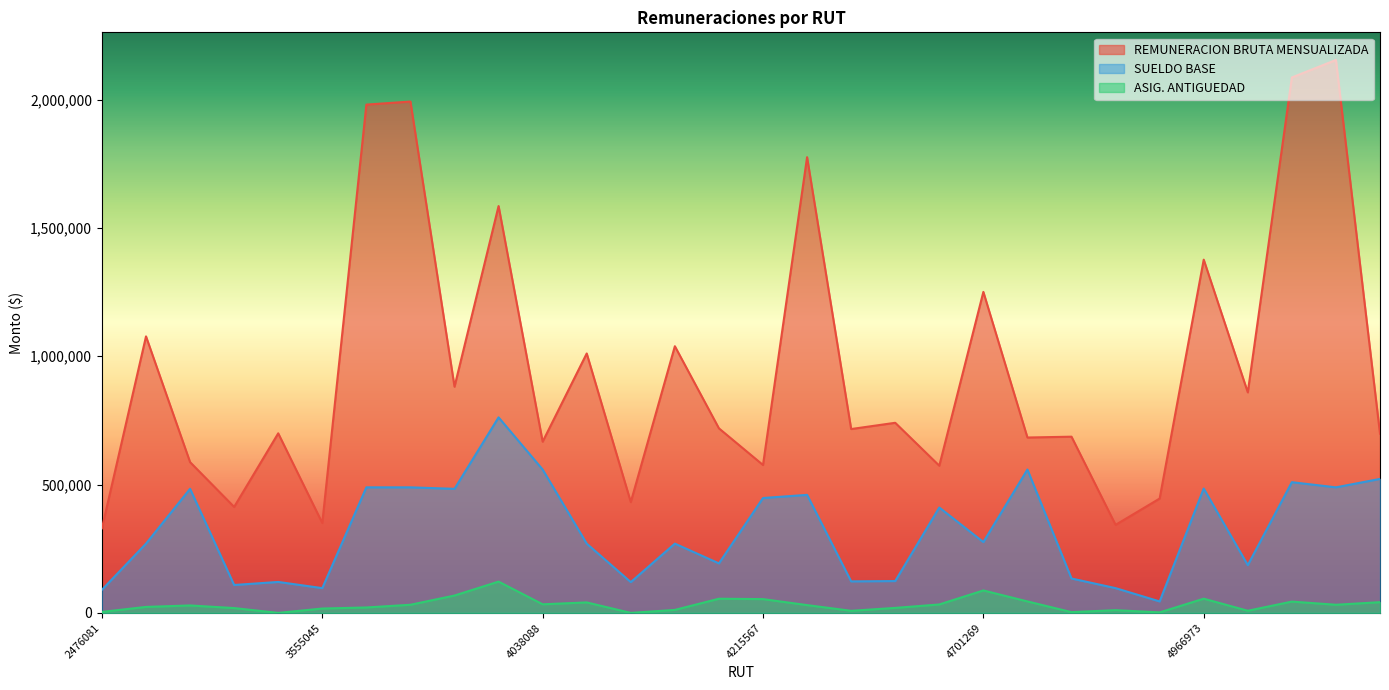

List the series in order of their peak value, highest first.

REMUNERACION BRUTA MENSUALIZADA, SUELDO BASE, ASIG. ANTIGUEDAD